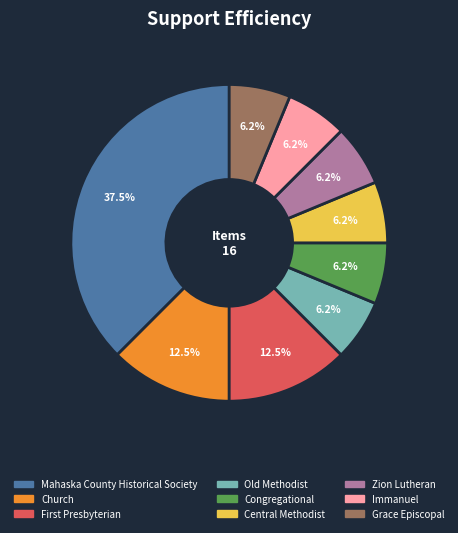

Which slice is the largest?

Mahaska County Historical Society